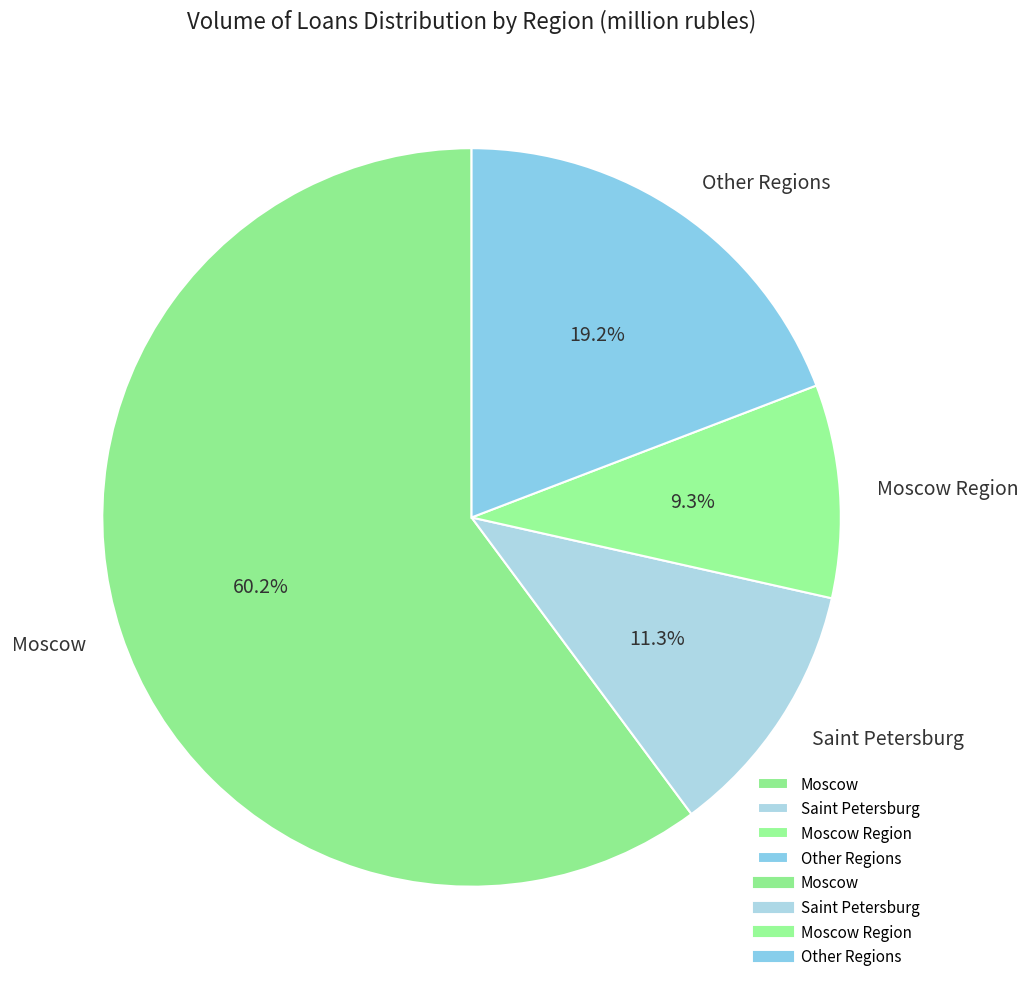

What percentage is the Moscow slice, to the nearest percent?

60%